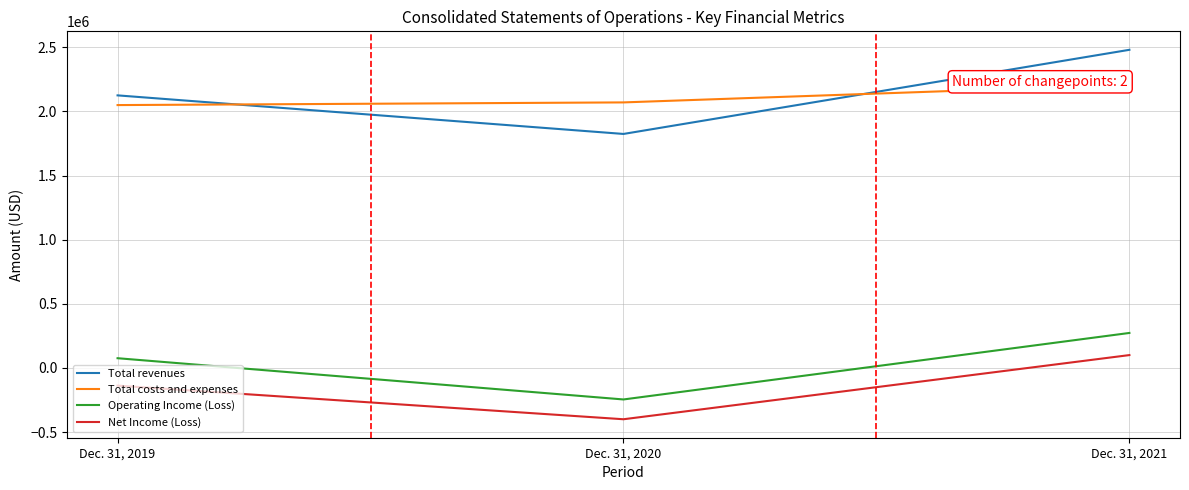

How many lines are shown in the chart?

4